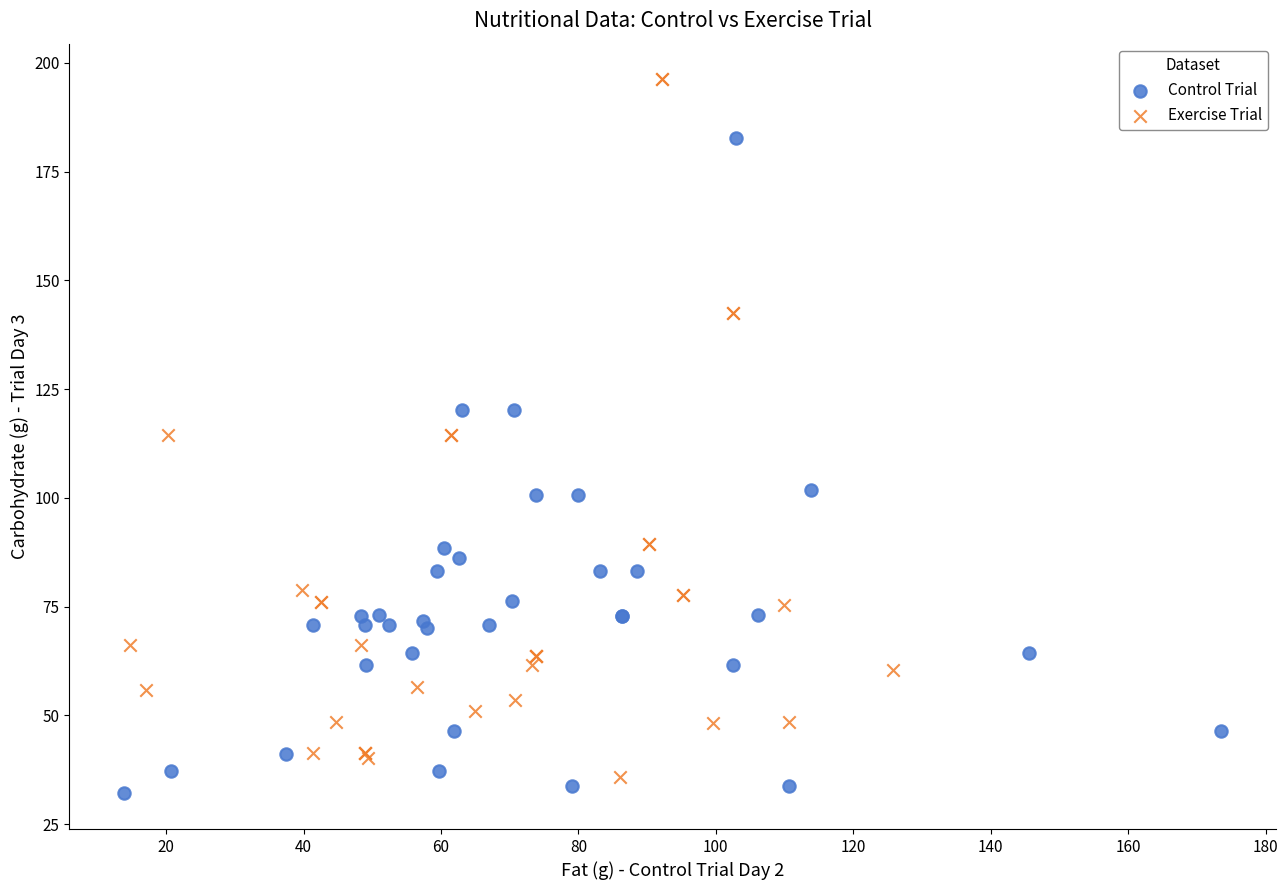

Which series reaches the maximum Y coordinate?

Exercise Trial